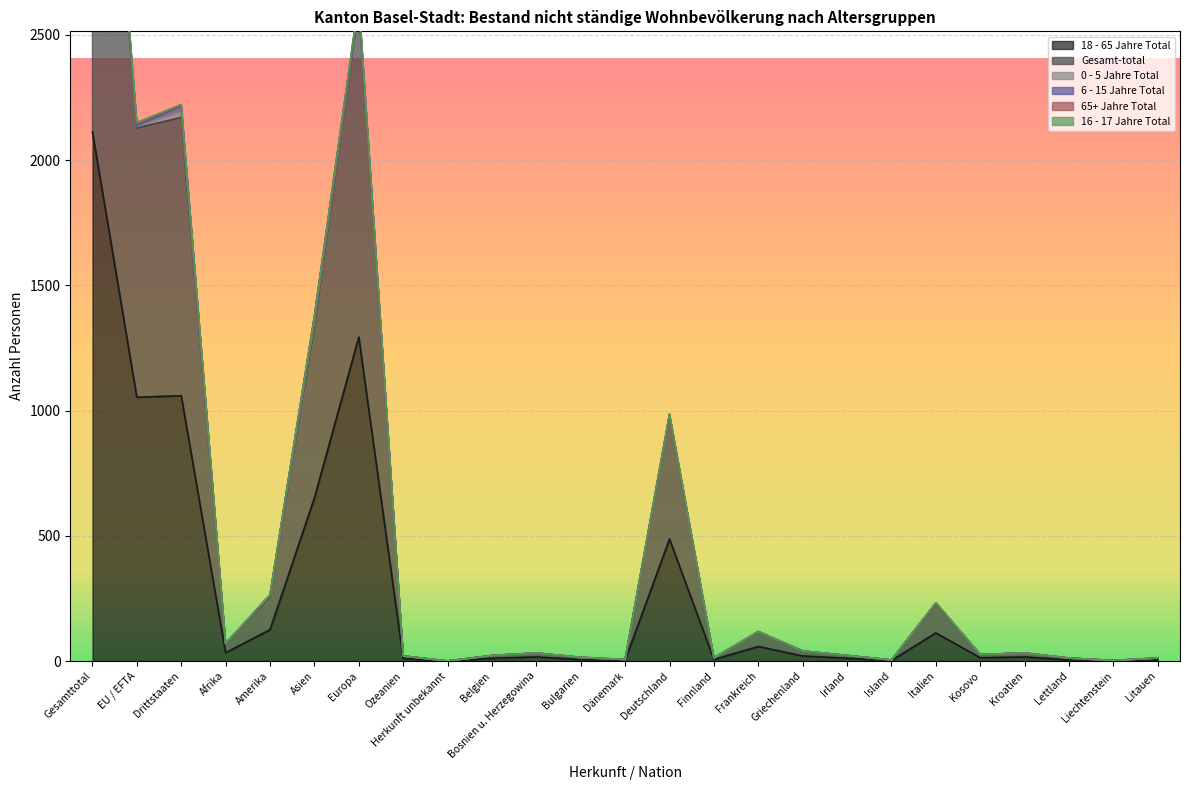

True or false: 16 - 17 Jahre Total and 18 - 65 Jahre Total cross at least once.

False